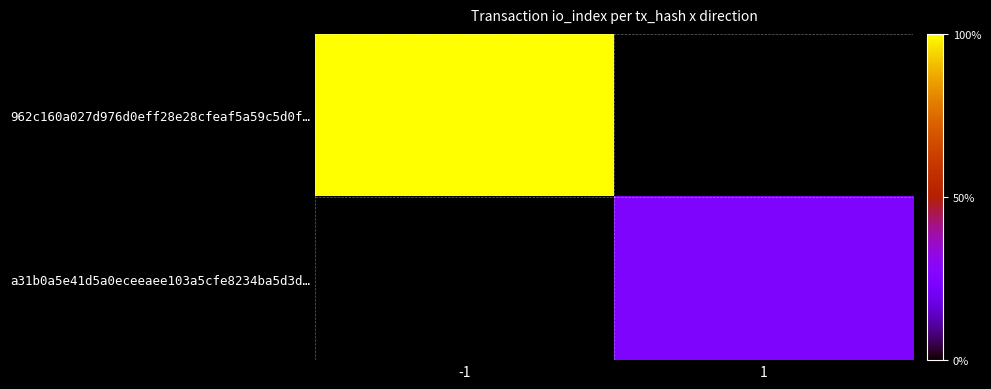

The value of a31b0a5e41d5a0eceeaee103a5cfe8234ba5d3d… at 1 is 5.6. True or false?

False